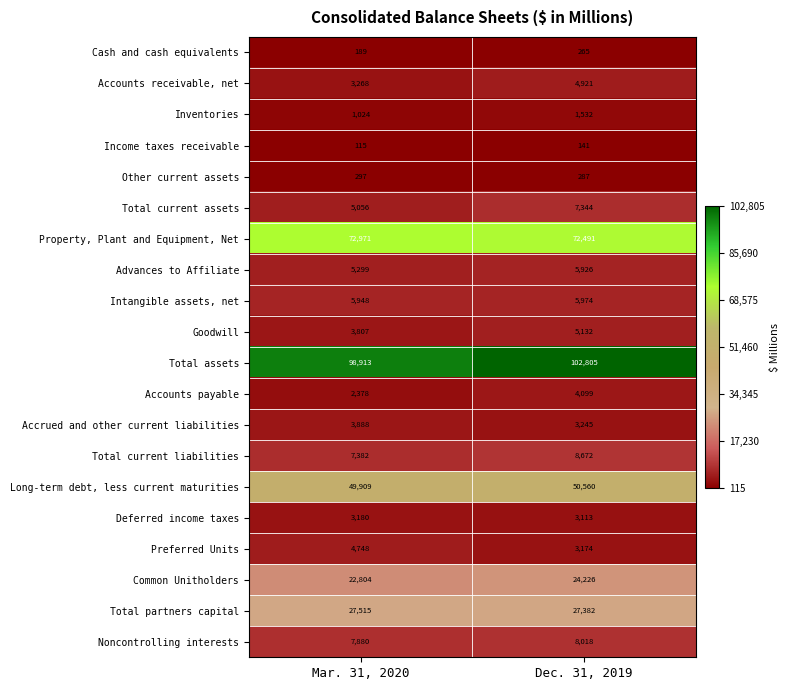

At which label is Accounts receivable, net closest to 4094?

Mar. 31, 2020